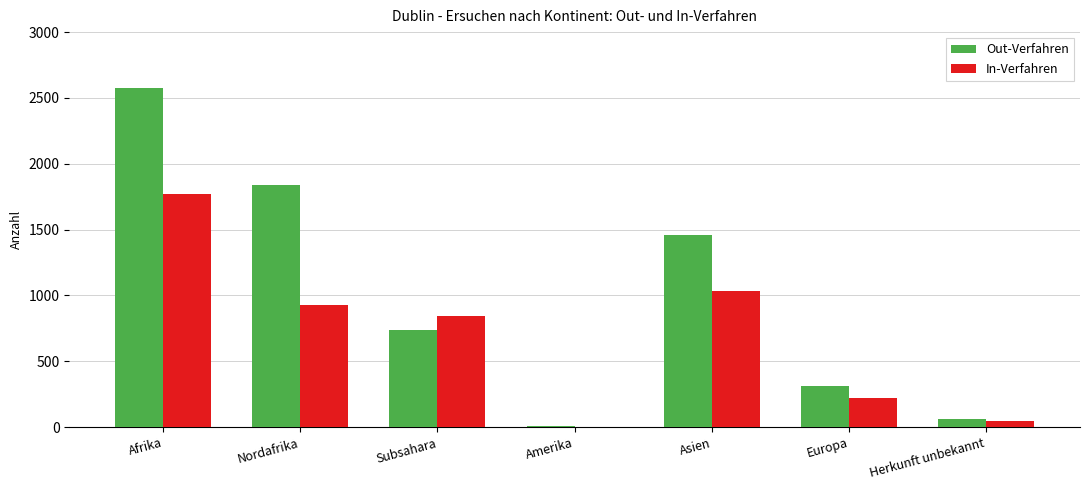

The In-Verfahren series shows 842 at Subsahara. True or false?

True